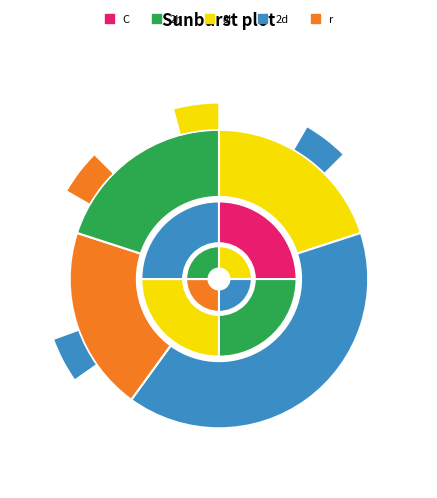

What portion of the pie excludes 1980-1989?

80.0%